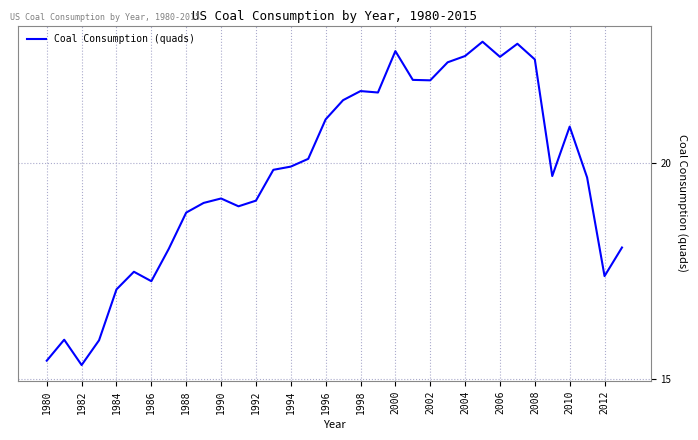

What is the maximum value shown in the chart?

22.8